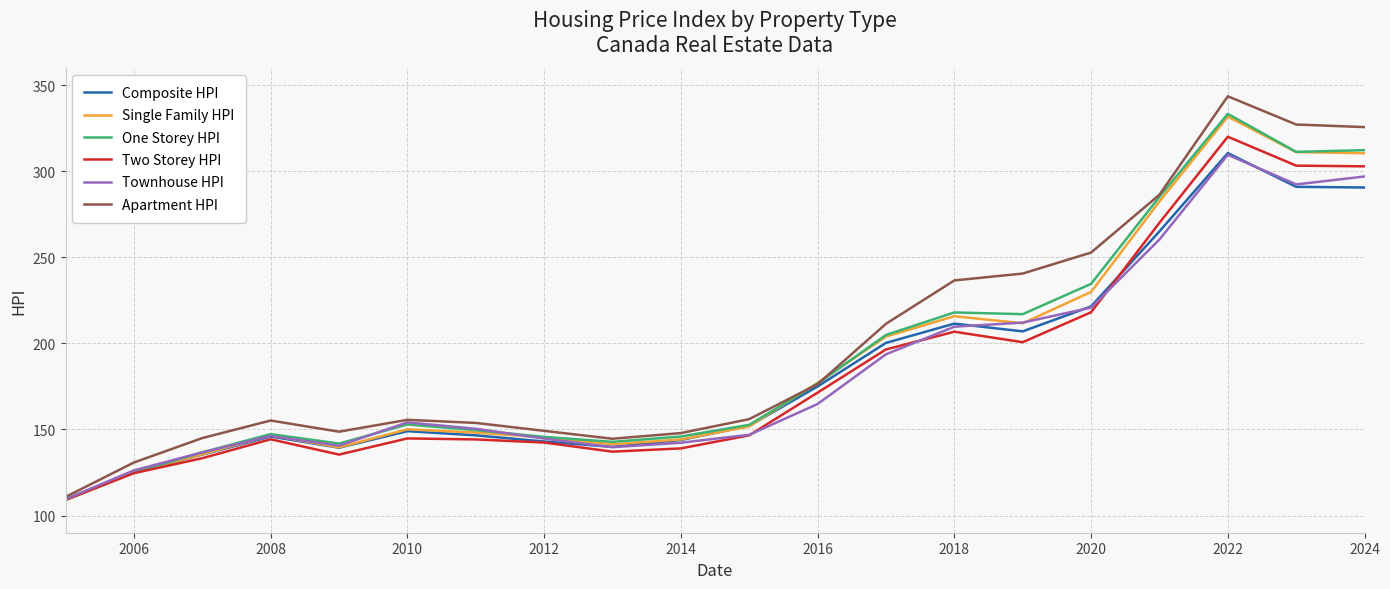

Which series has the widest spread of values?

Apartment HPI